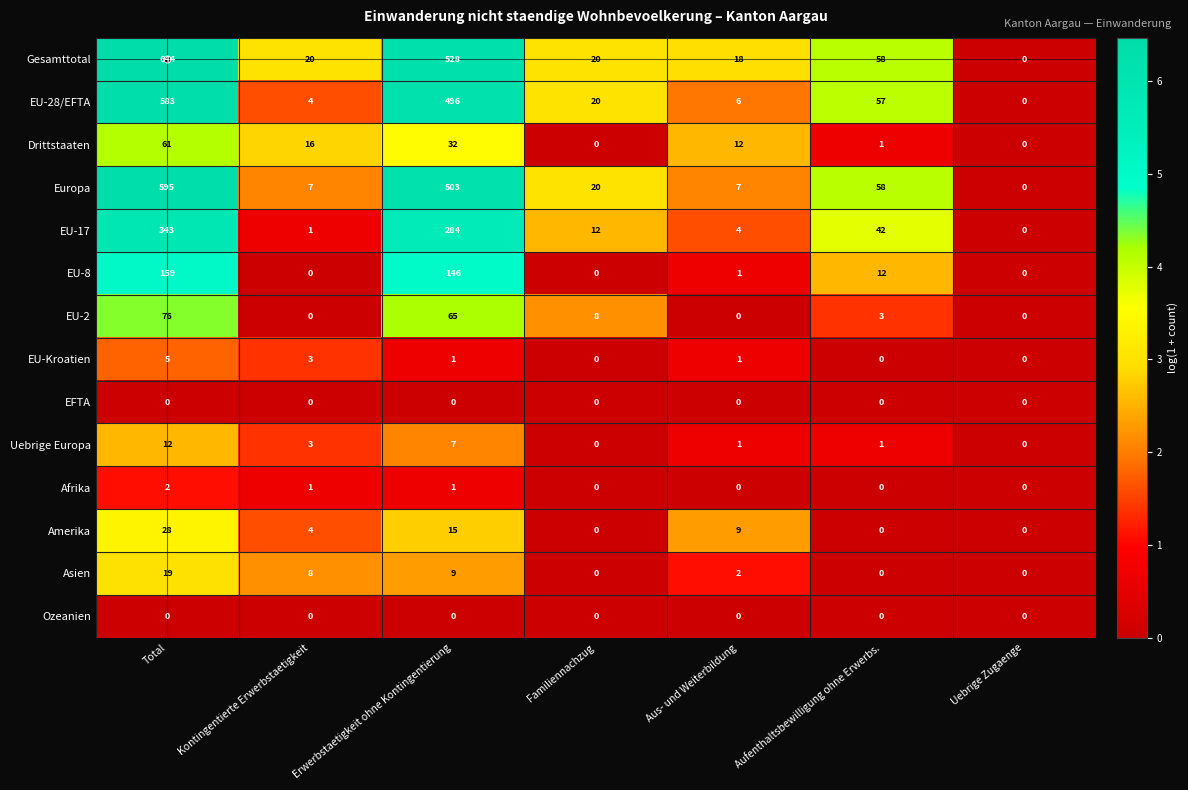

What is the approximate value of Drittstaaten at Total, to the nearest 5?

60